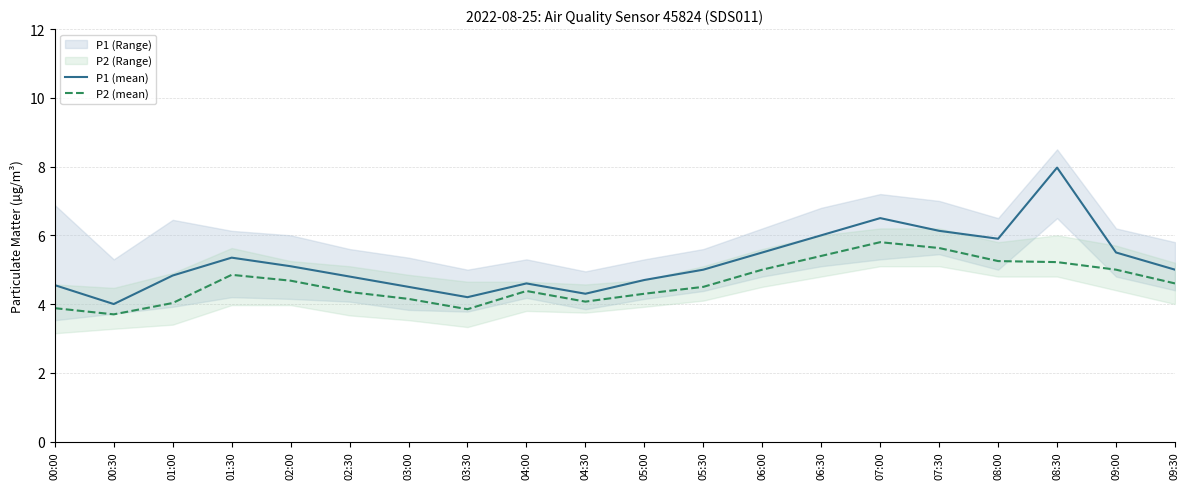

At which label does P1 (mean) first exceed 5?

01:30